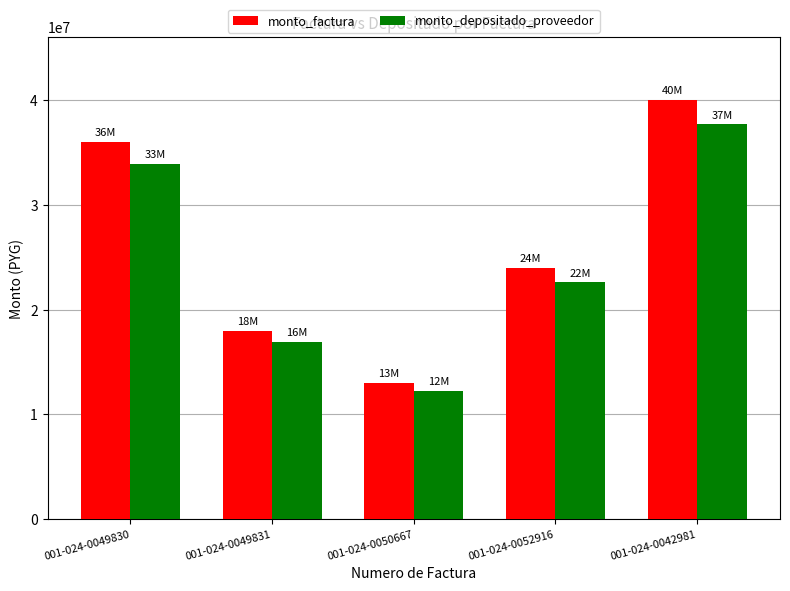

What are all the series names shown in the legend?

monto_factura, monto_depositado_proveedor